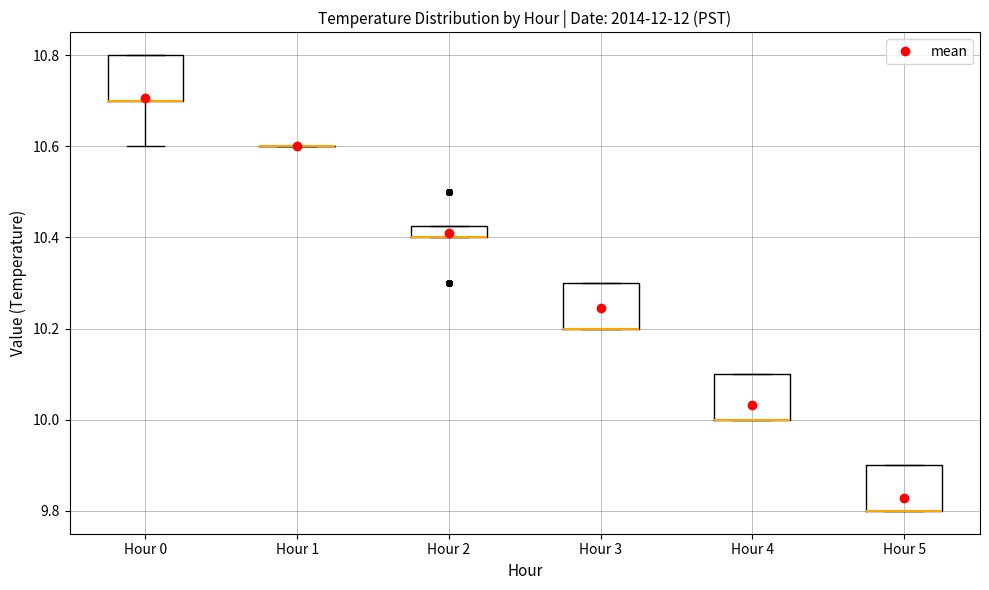

Where is the upper edge of the box for Hour 0 on the y-axis? The values are not printed on the chart, so give them approximately, as read against the axis.

10.80